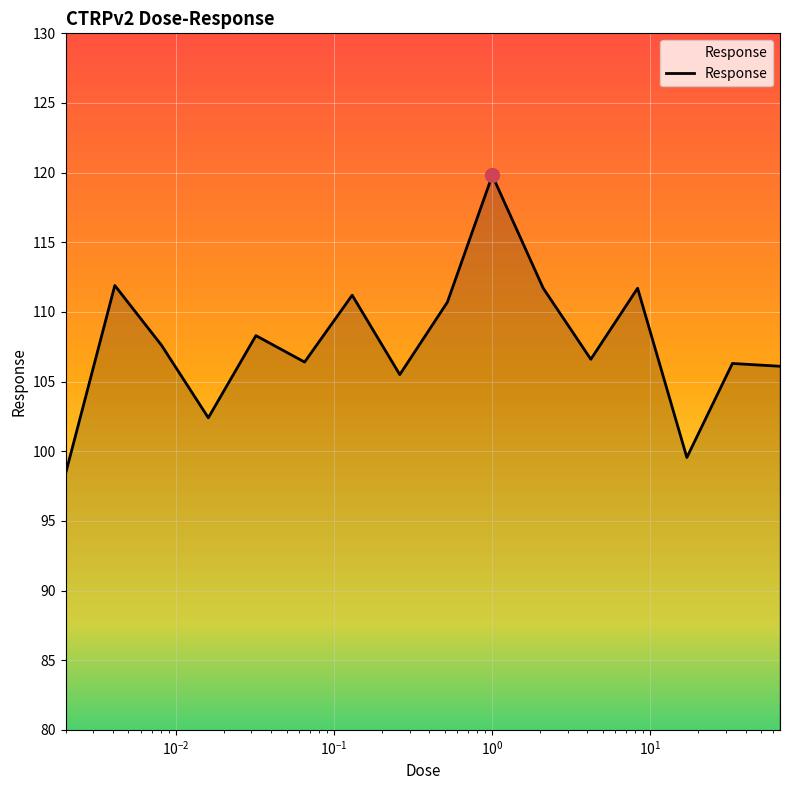

What is the maximum value shown in the chart?

119.8